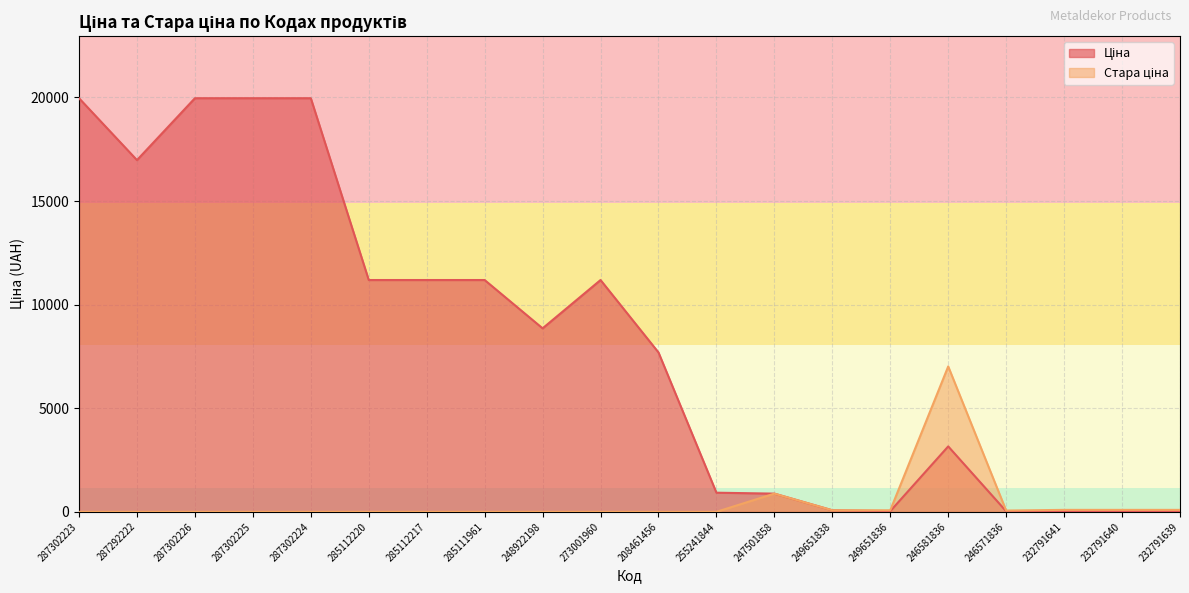

True or false: Стара ціна and Ціна intersect in this chart.

False